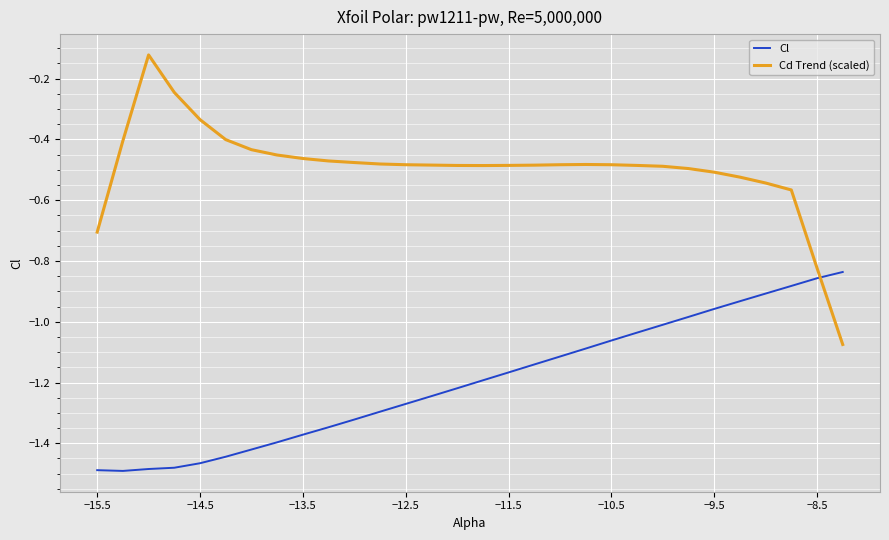

Count the number of categories in the chart.

30